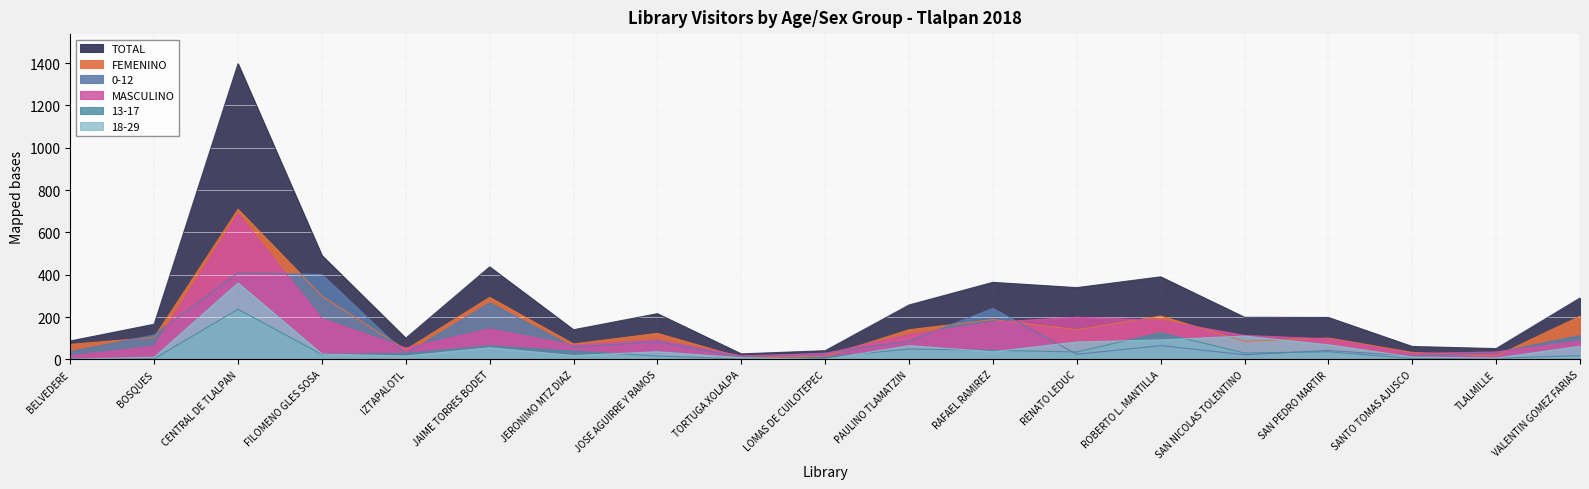

Count the number of data series in this chart.

6